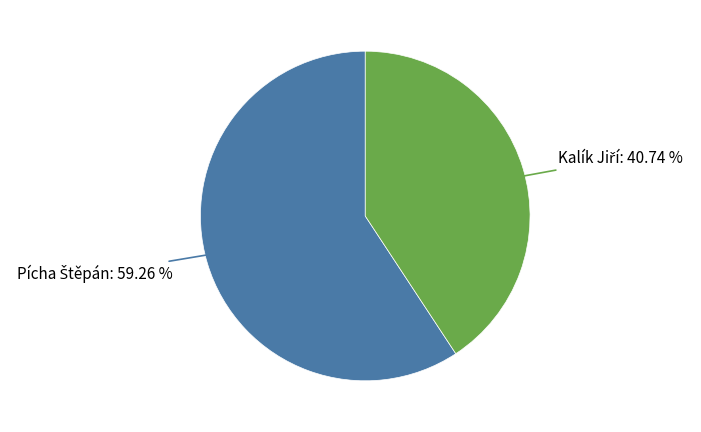

Is there a majority slice in this chart?

Yes